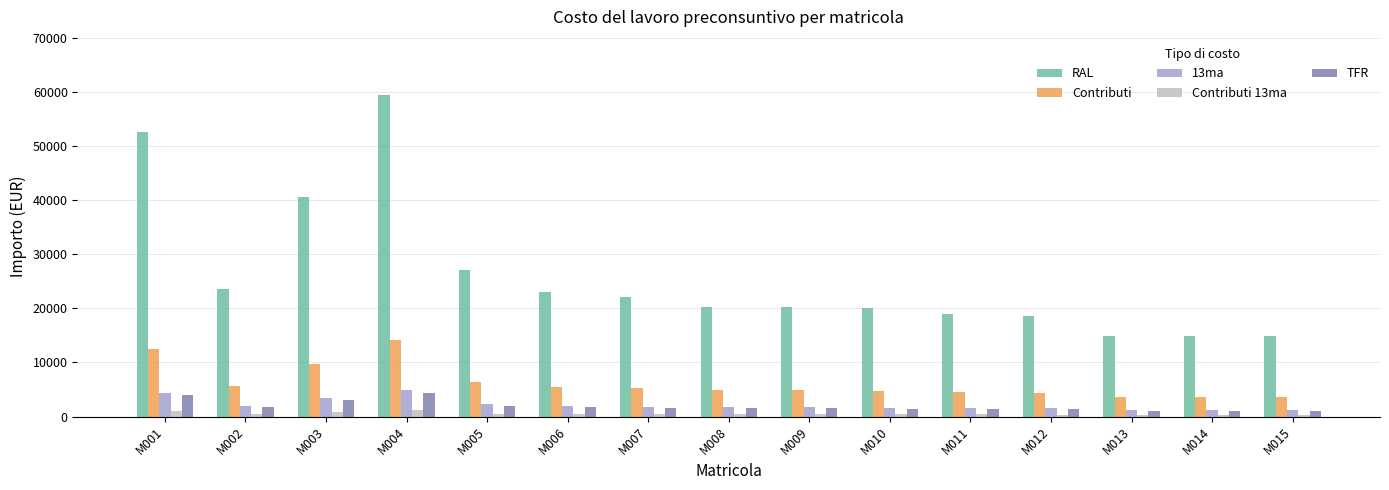

What are all the series names shown in the legend?

RAL, Contributi, 13ma, Contributi 13ma, TFR